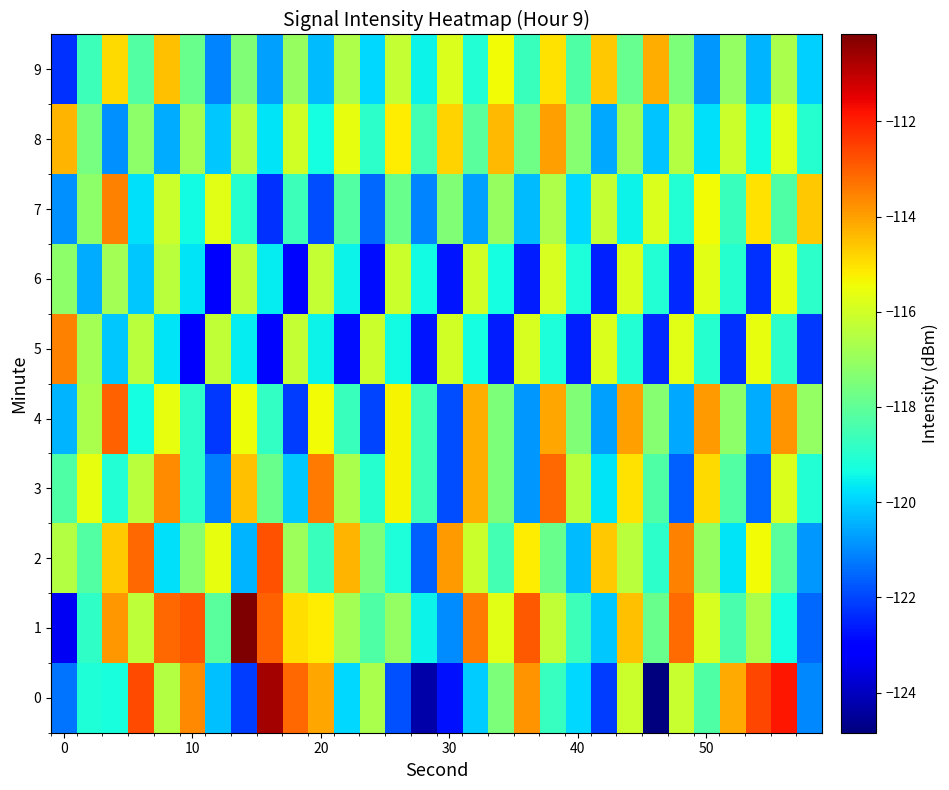

At how many categories does at least one series exceed -112?

3